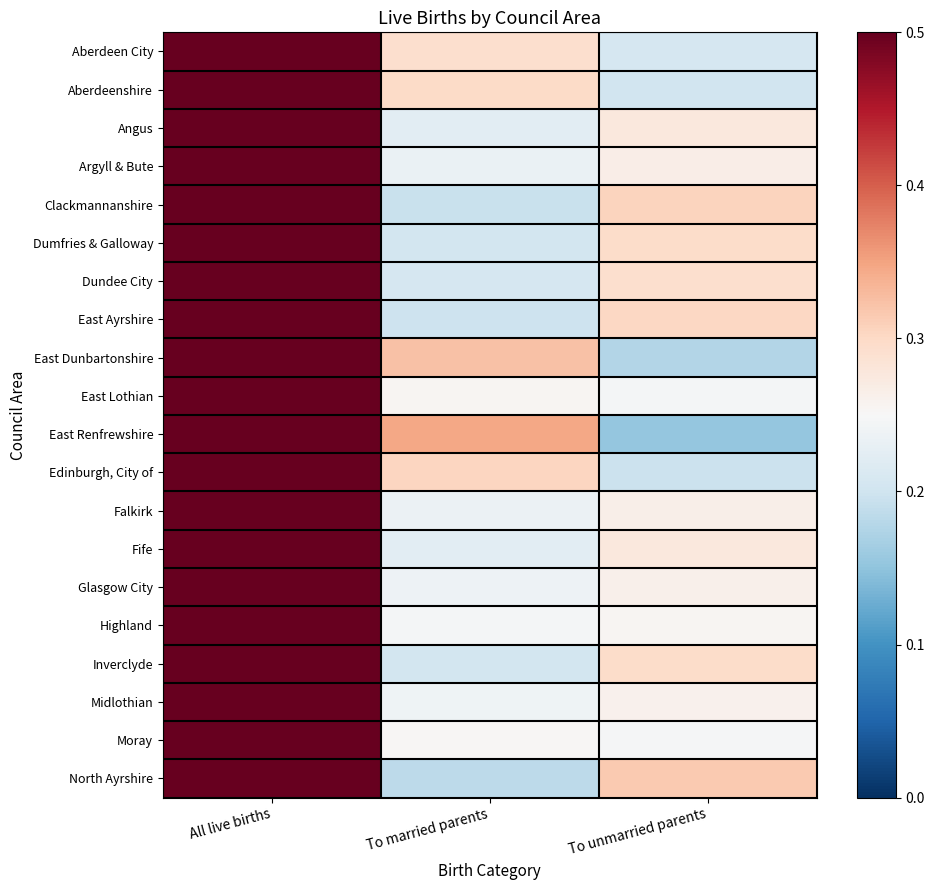

What is the spread (max minus min) of values at To unmarried parents?

0.2